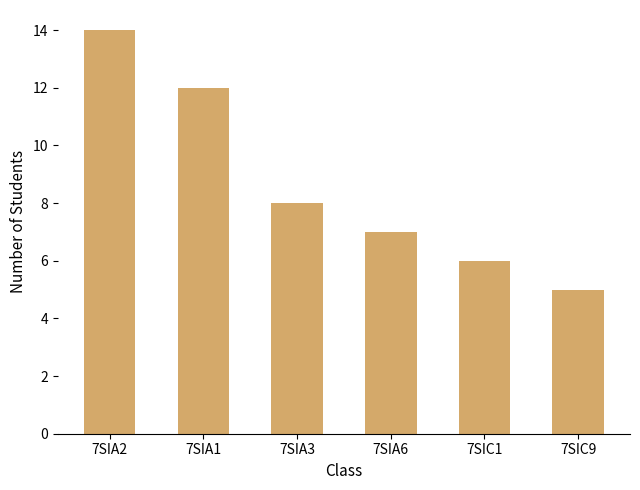

Between 7SIA3 and 7SIC1, which is larger?

7SIA3